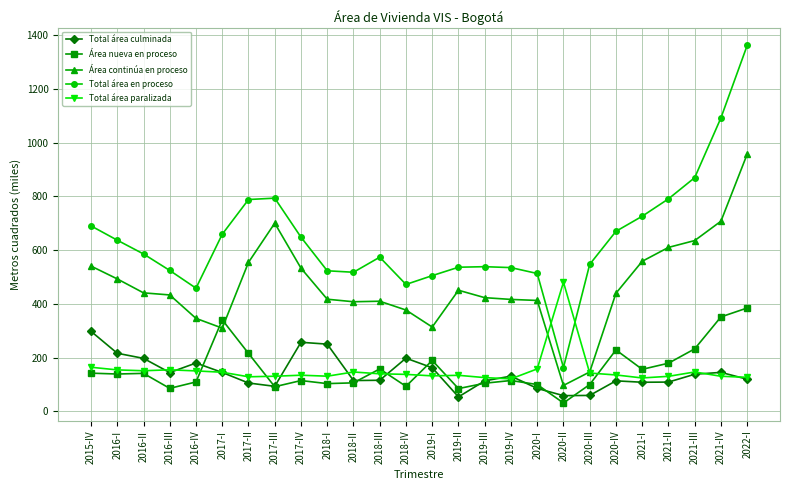

Where do Total área paralizada and Total área en proceso first cross each other?

2020-I and 2020-II